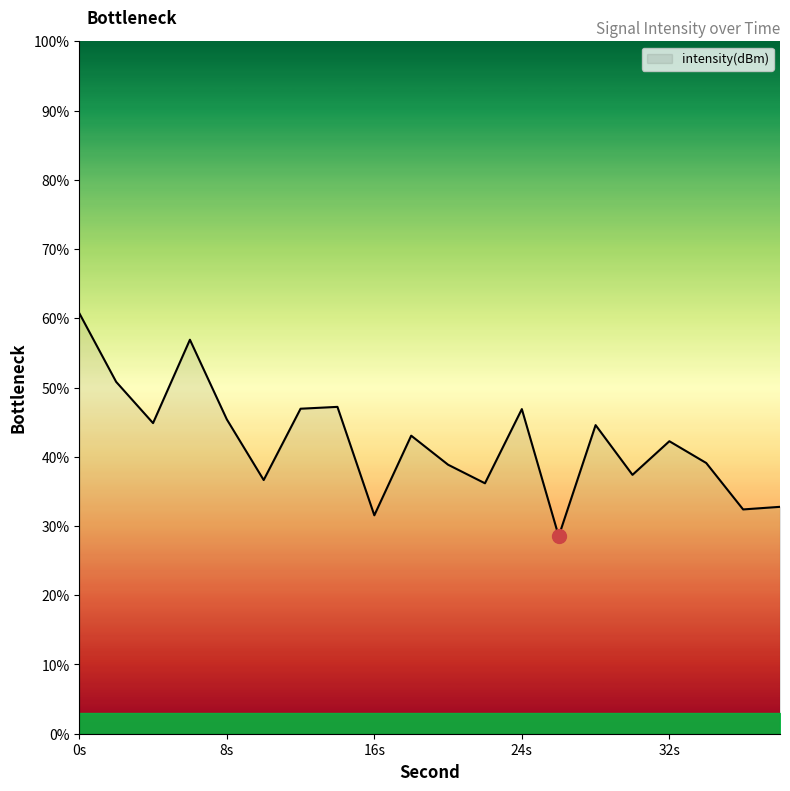

What is the minimum value shown in the chart?

28.5